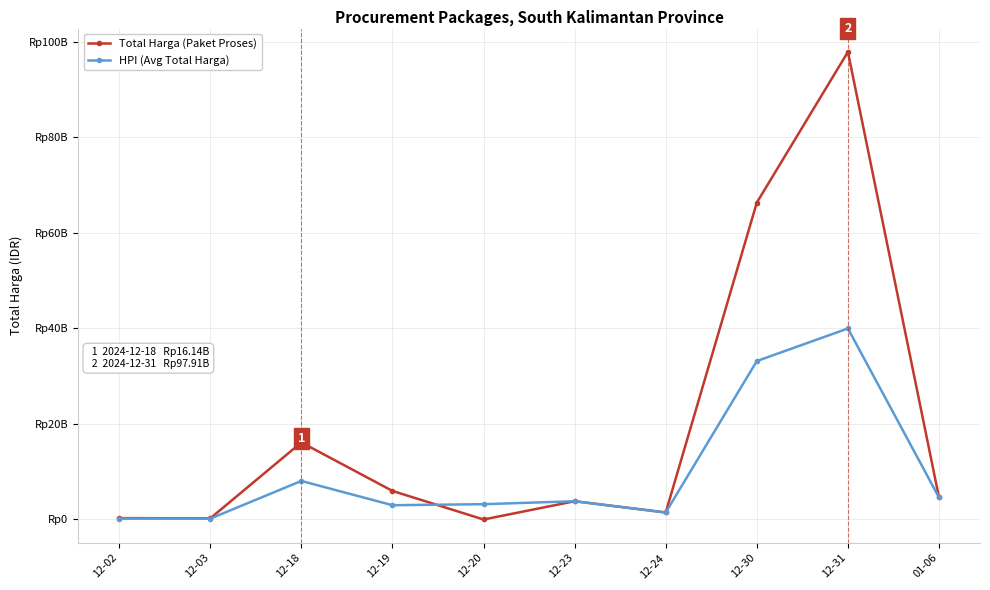

Does the chart have visible grid lines?

Yes